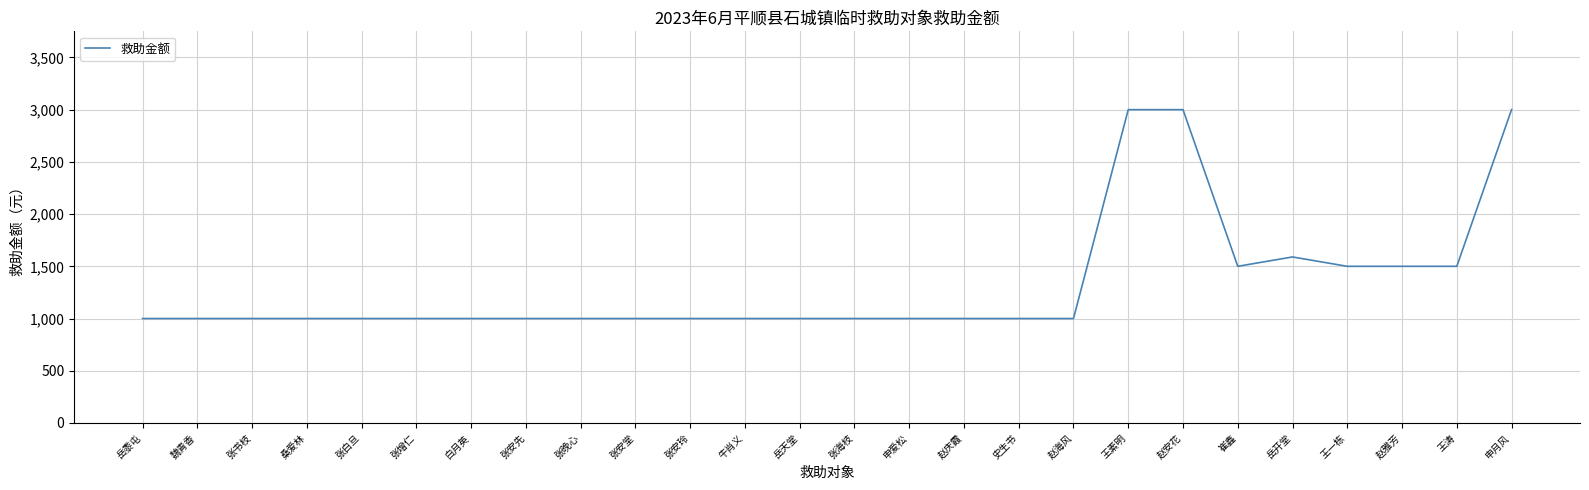

What is the change in value from 张晚心 to 赵安花?

+2000.0